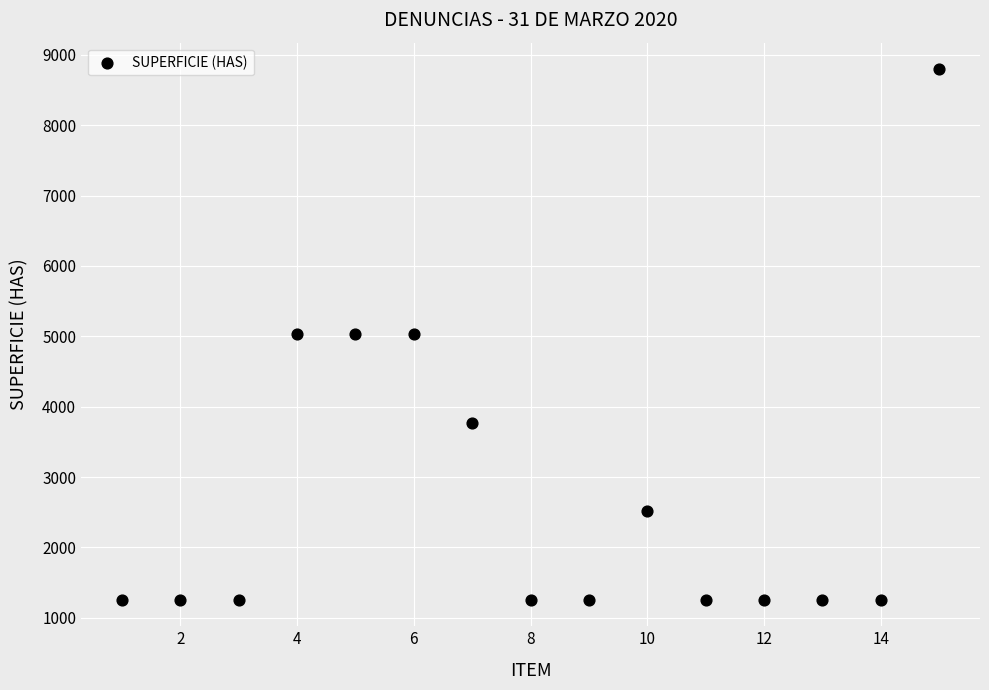

What is the range of Y values (max minus min)?

7539.8